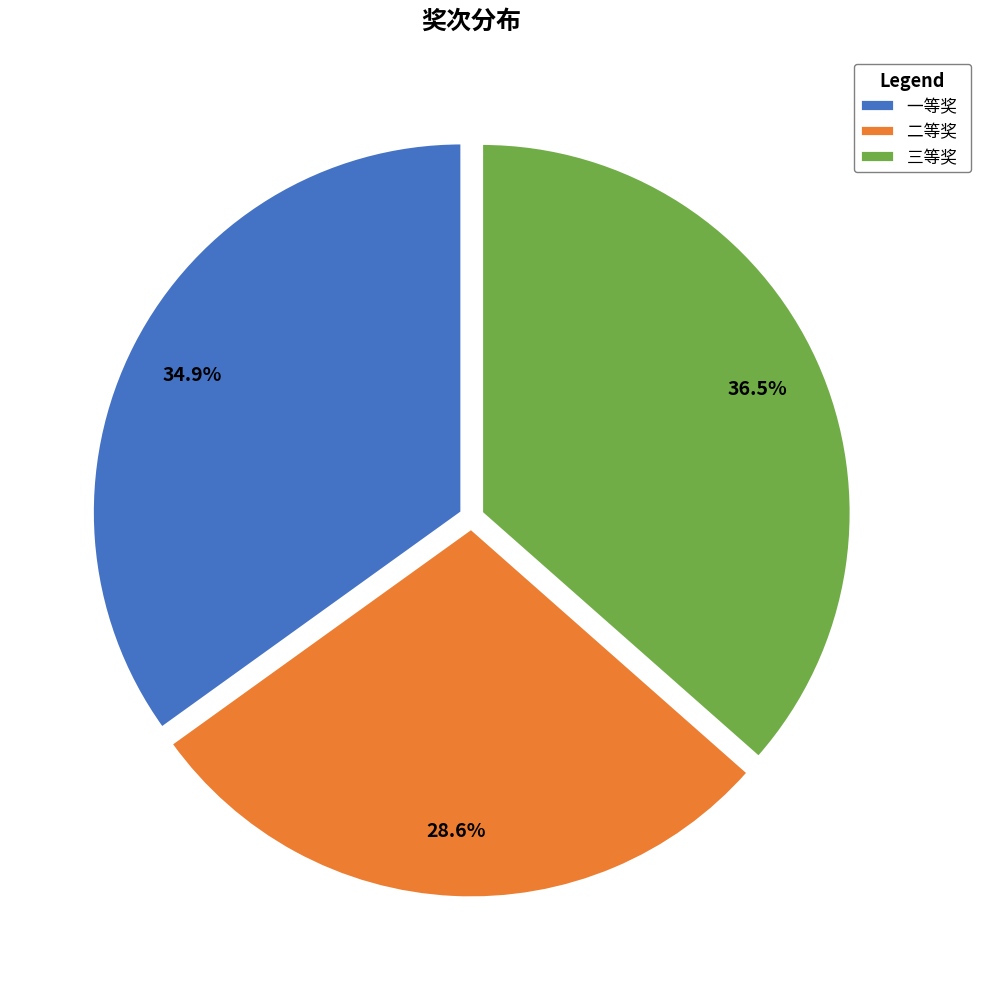

How many slices are in this pie chart?

3